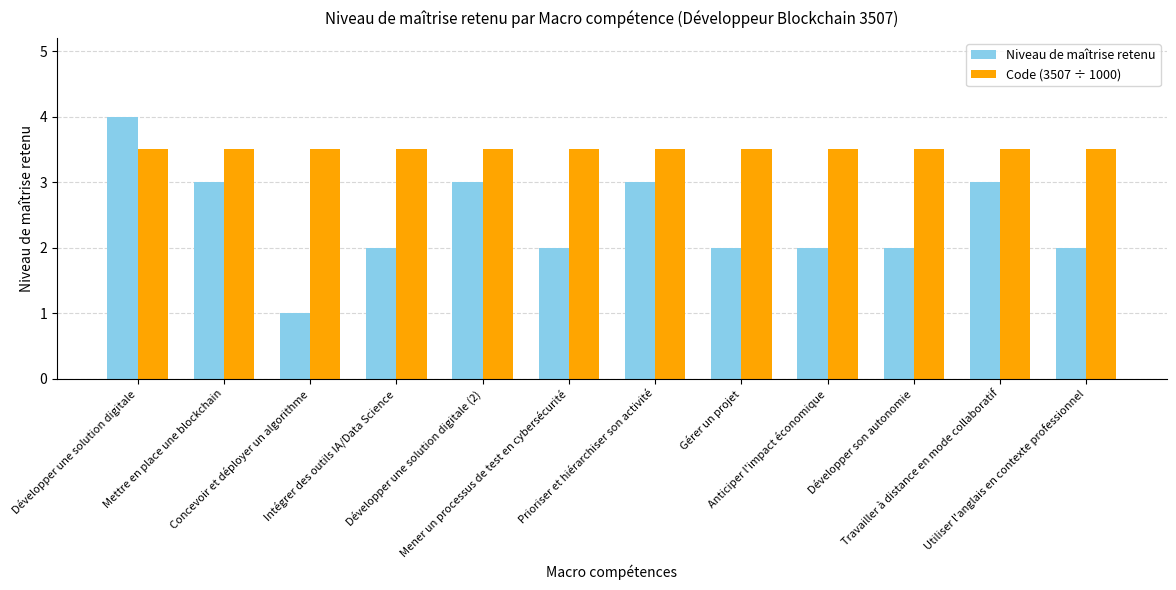

At how many categories does at least one series exceed 2?

12